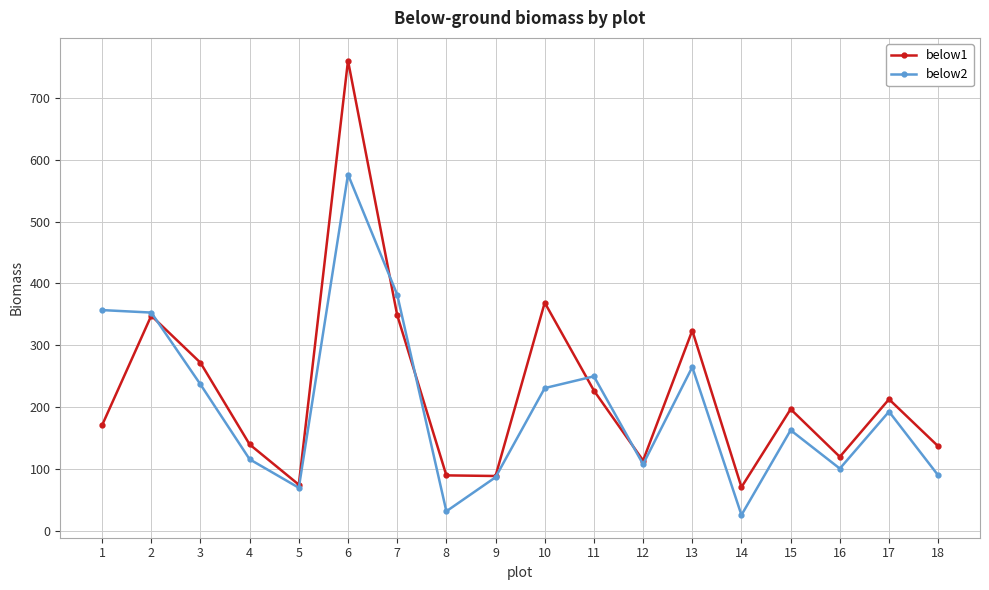

Does the chart display data point markers on the line(s)?

Yes